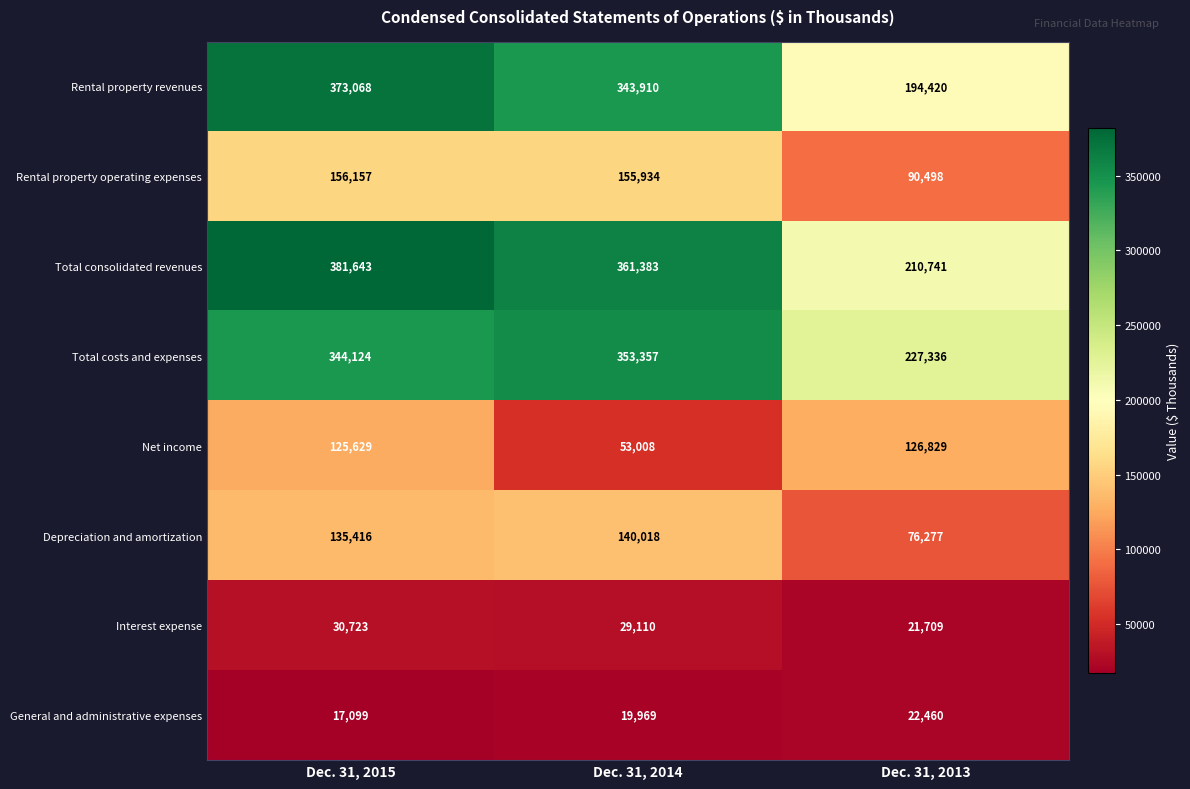

At how many categories does at least one series exceed 72111?

3